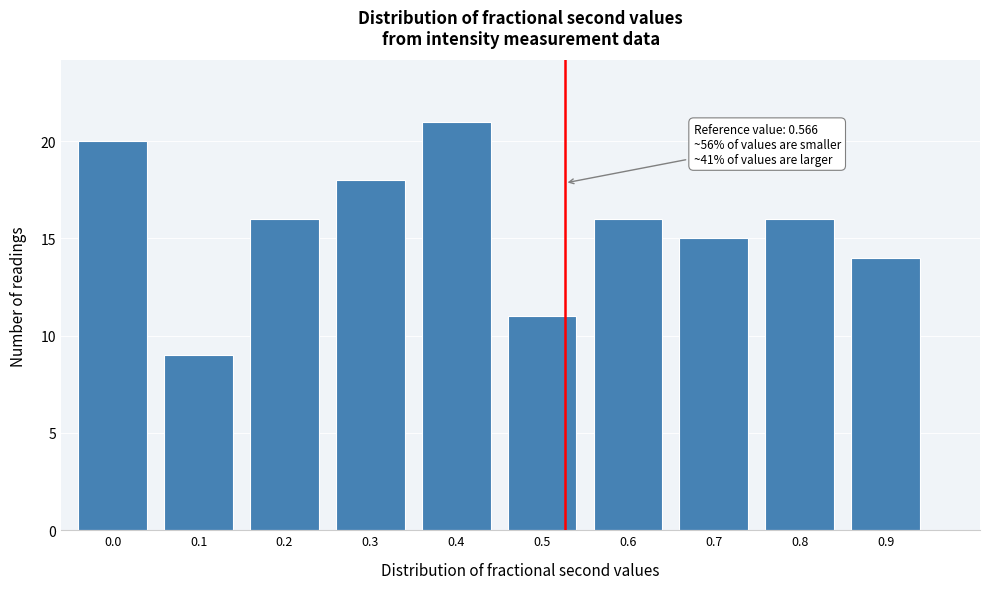

Reading left to right, list all the values displayed in this chart.

0.0=20	0.1=9	0.2=16	0.3=18	0.4=21	0.5=11	0.6=16	0.7=15	0.8=16	0.9=14